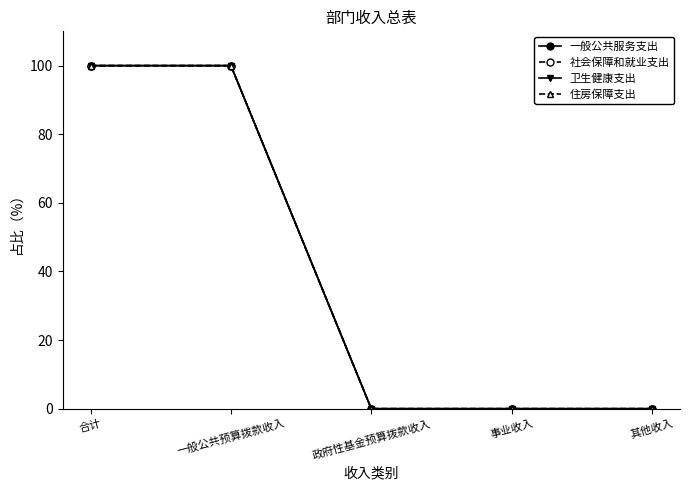

True or false: 一般公共服务支出 has more than 0 points higher than both neighbors.

False